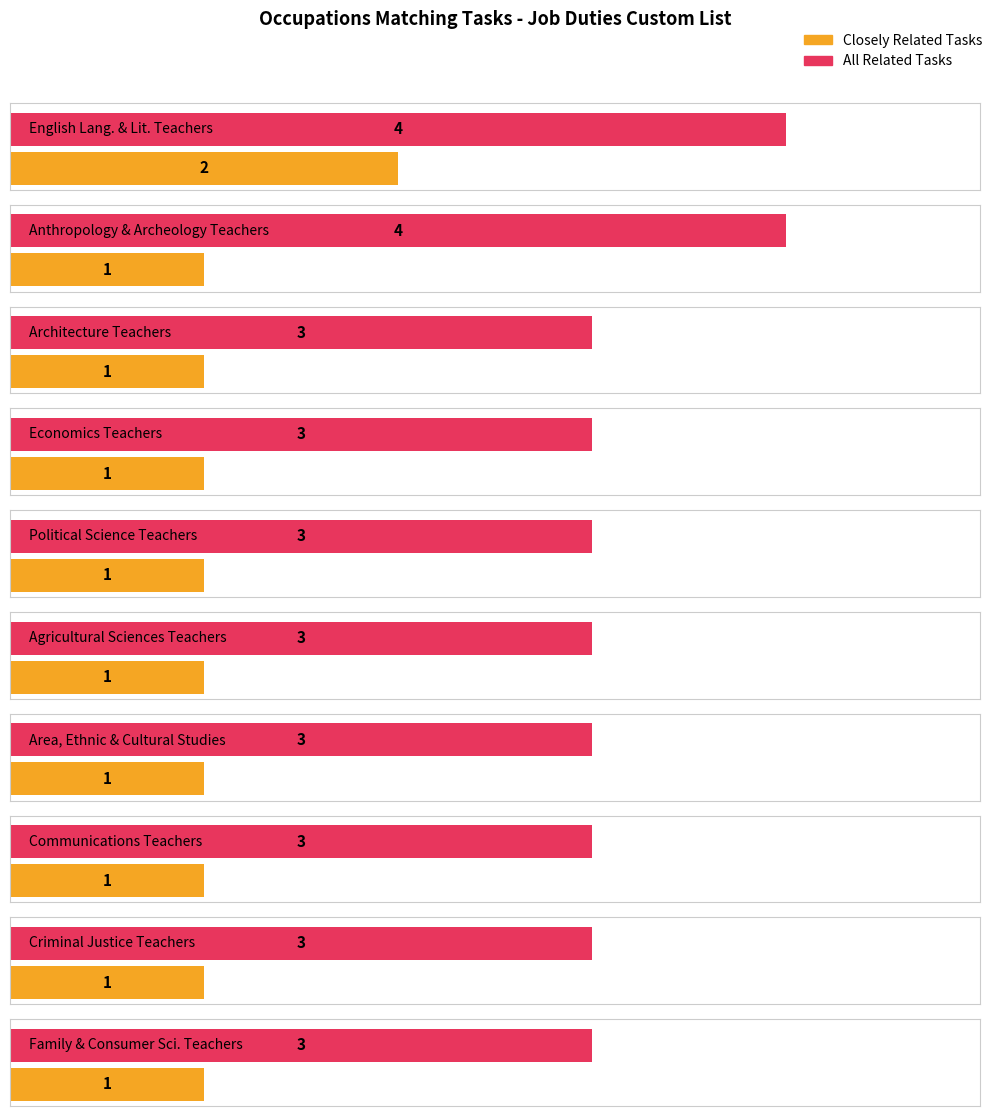

List the labels in order of Closely Related Tasks value, smallest first.

Anthropology and Archeology Teachers, Architecture Teachers, Economics Teachers, Political Science Teachers, Agricultural Sciences Teachers, Area, Ethnic, and Cultural Studies Teachers, Communications Teachers, Criminal Justice Teachers, Family and Consumer Sciences Teachers, English Language and Literature Teachers